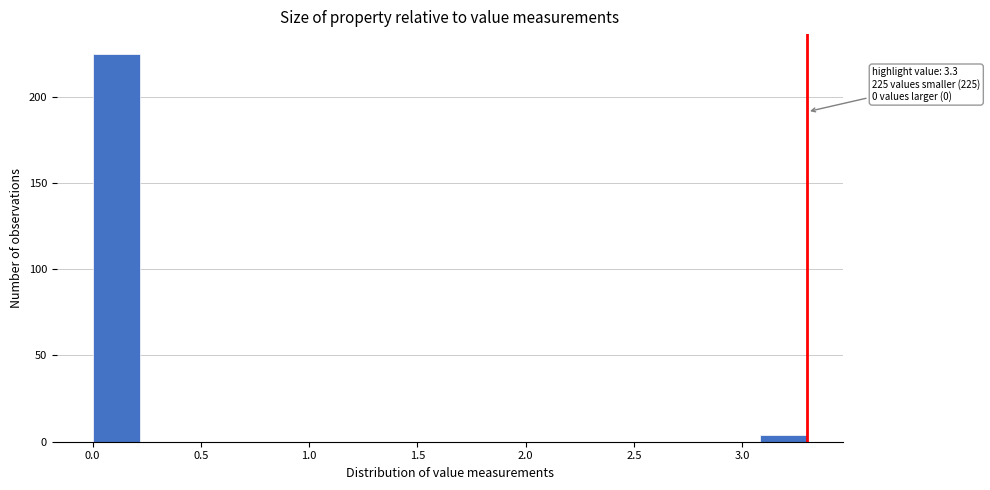

Over which range of the x-axis is the bar tallest?

0.00 to 0.22